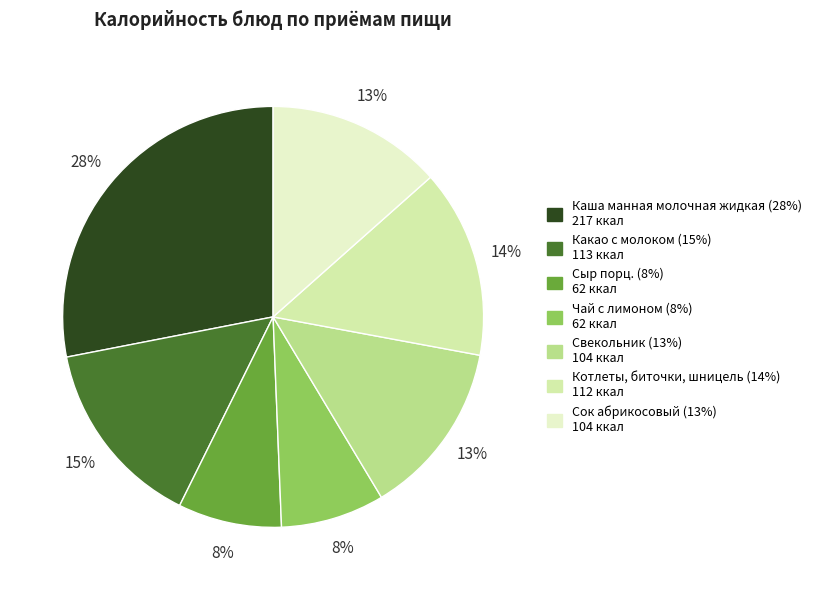

To the nearest percent, what is the difference between the largest and smallest slice percentages?

20%